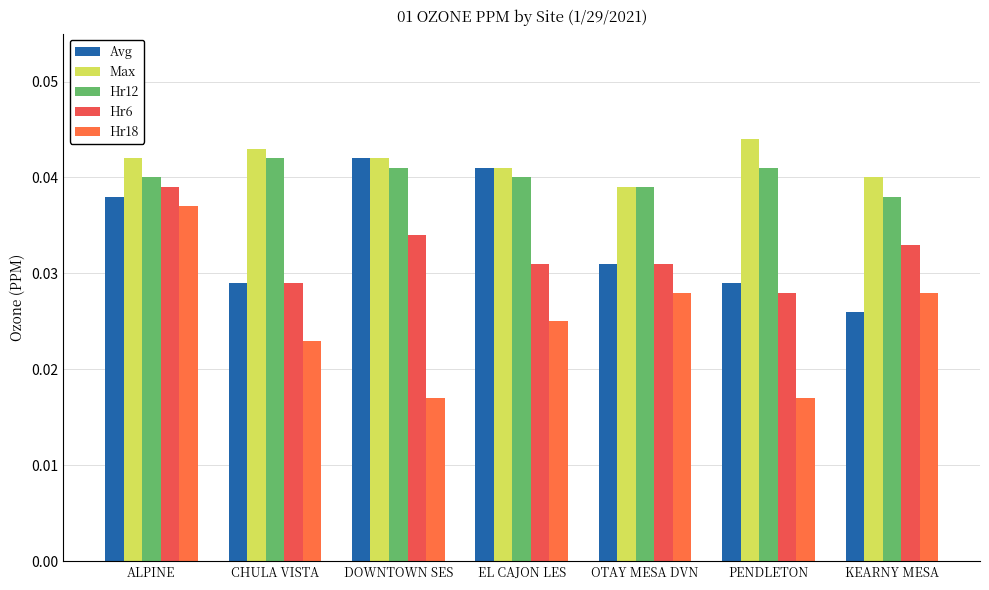

How many categories are shown in the chart?

7